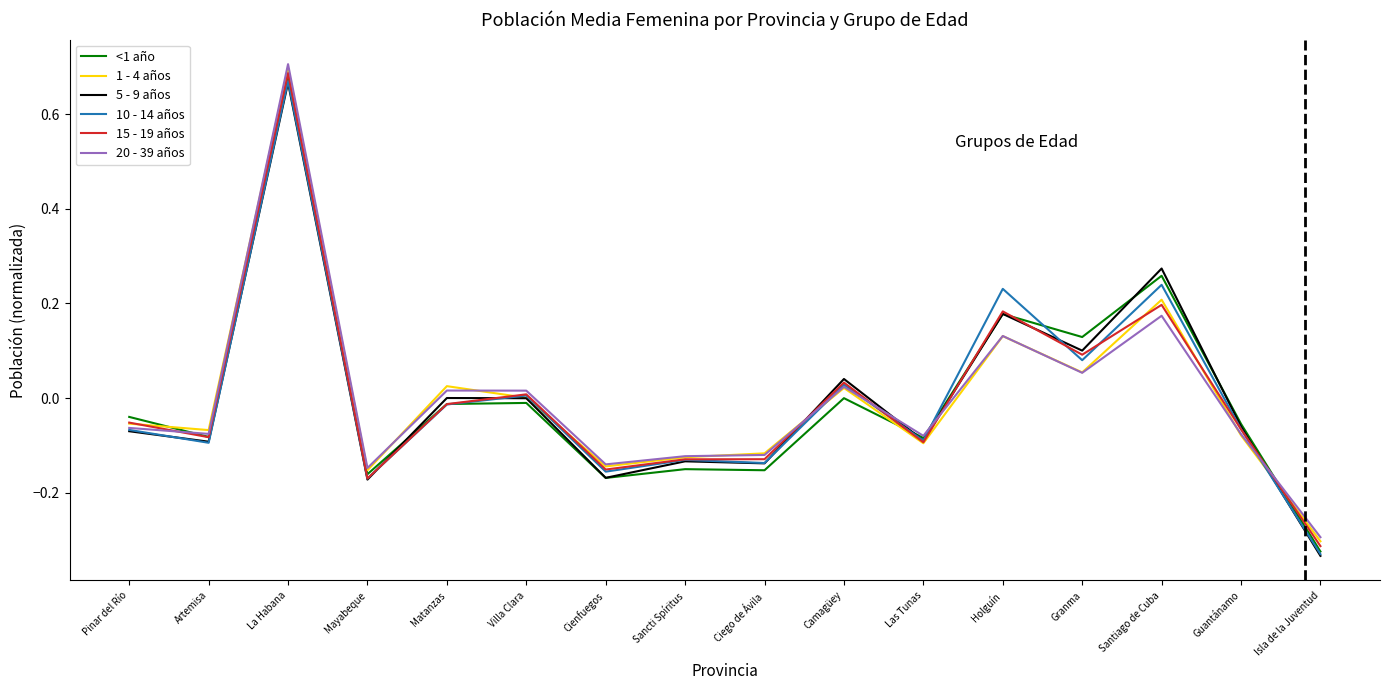

At which label does 10 - 14 años reach its minimum?

Isla de la Juventud